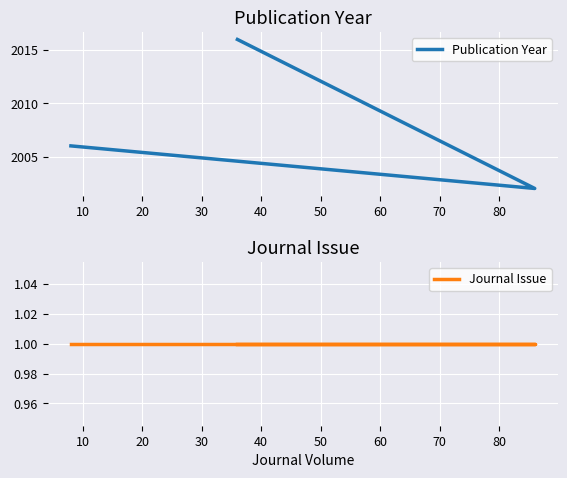

Rank the series by their average value, from highest to lowest.

Publication Year, Journal Issue